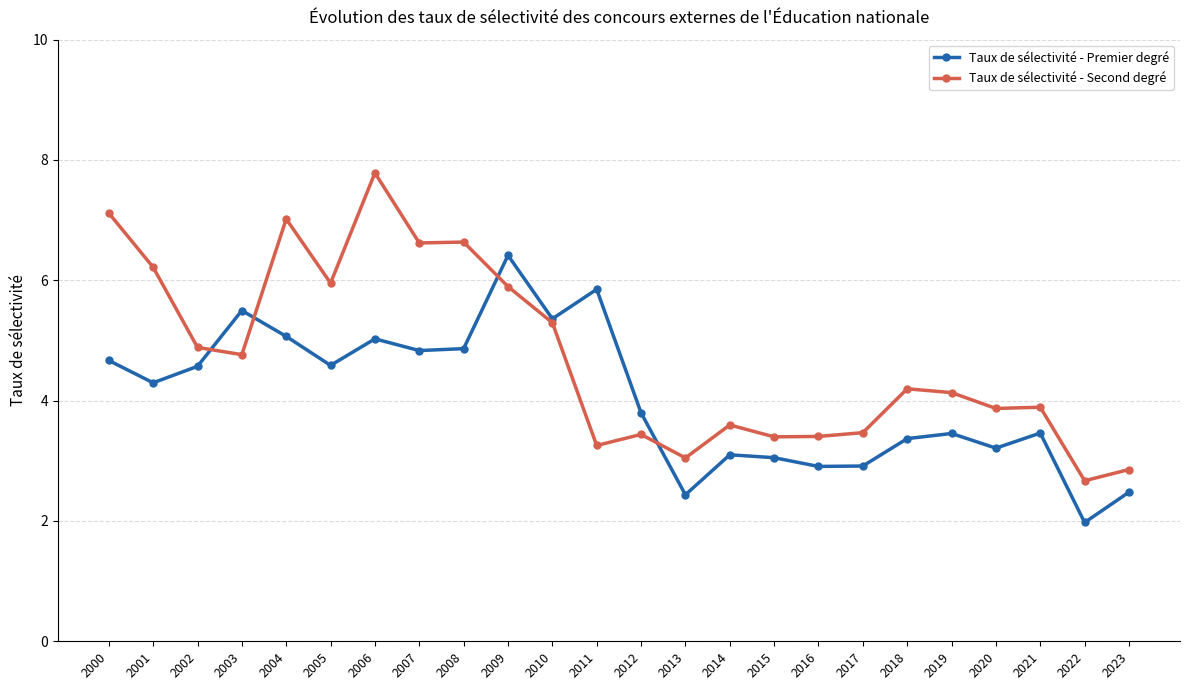

What is the difference between the maximum and minimum values in the Taux de sélectivité - Second degré series?

5.1